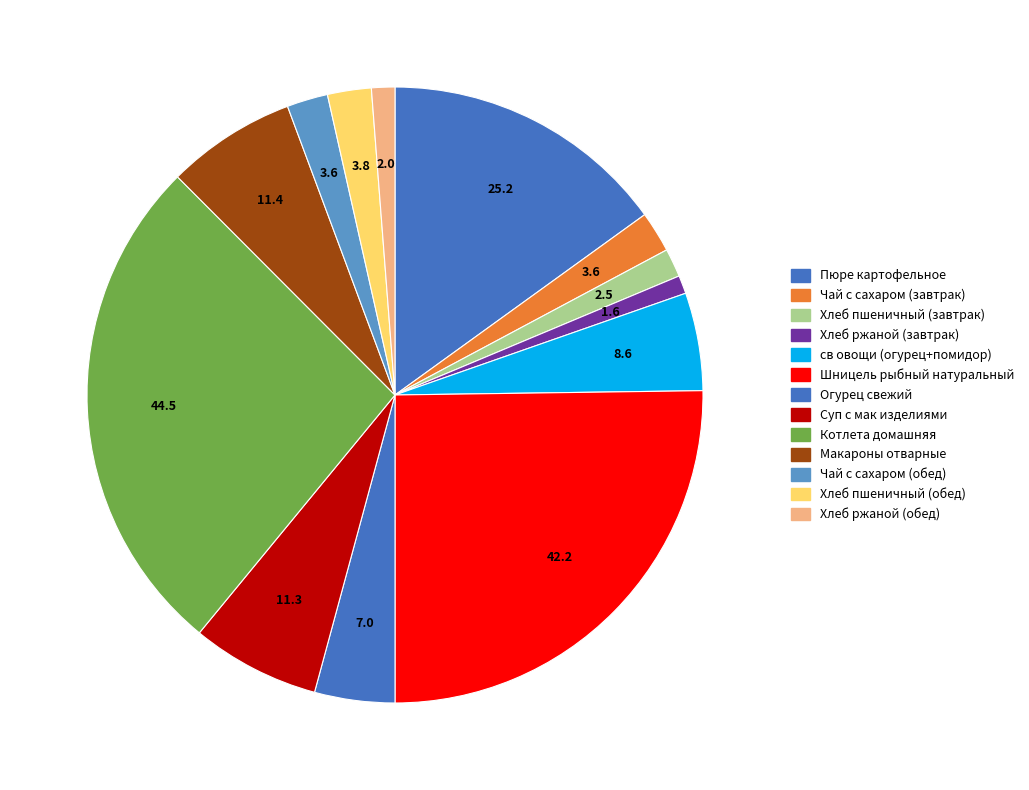

How many slices are in this pie chart?

13